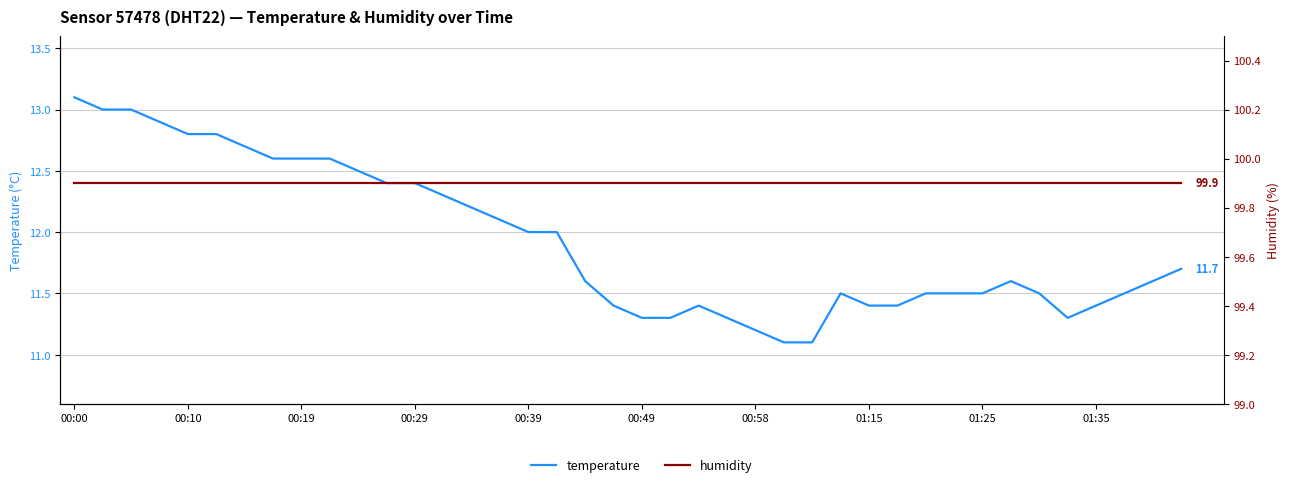

At how many categories does at least one series exceed 56?

40